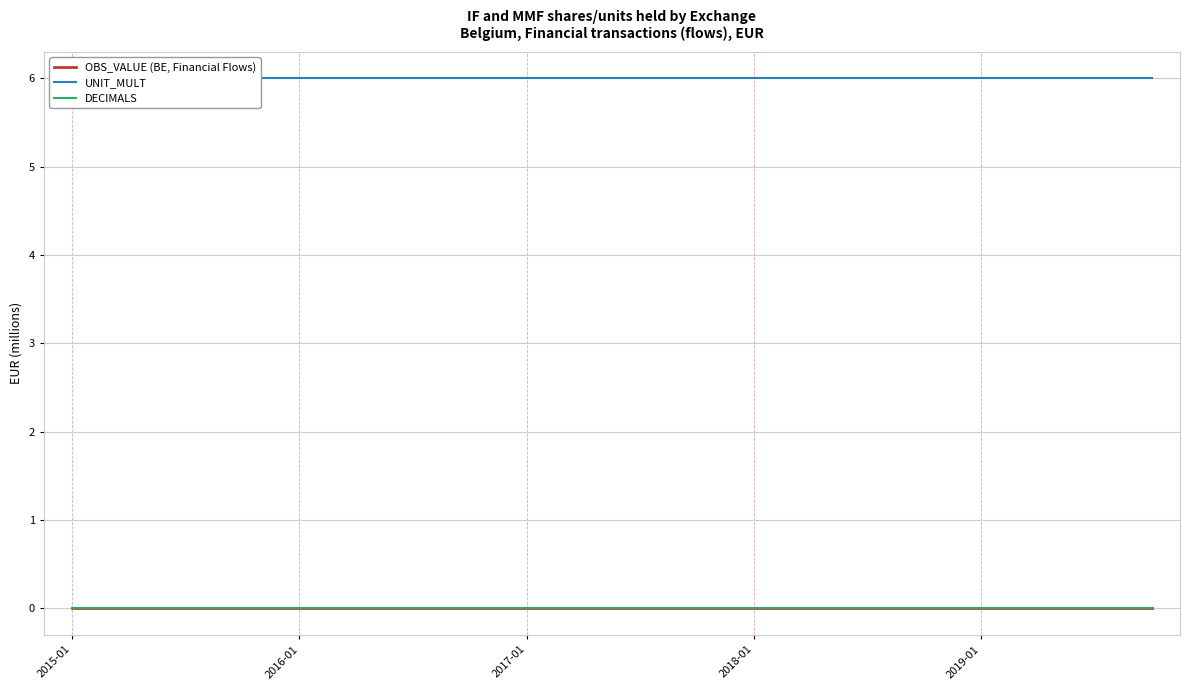

True or false: OBS_VALUE (BE, Financial Flows) and DECIMALS cross at least once.

False